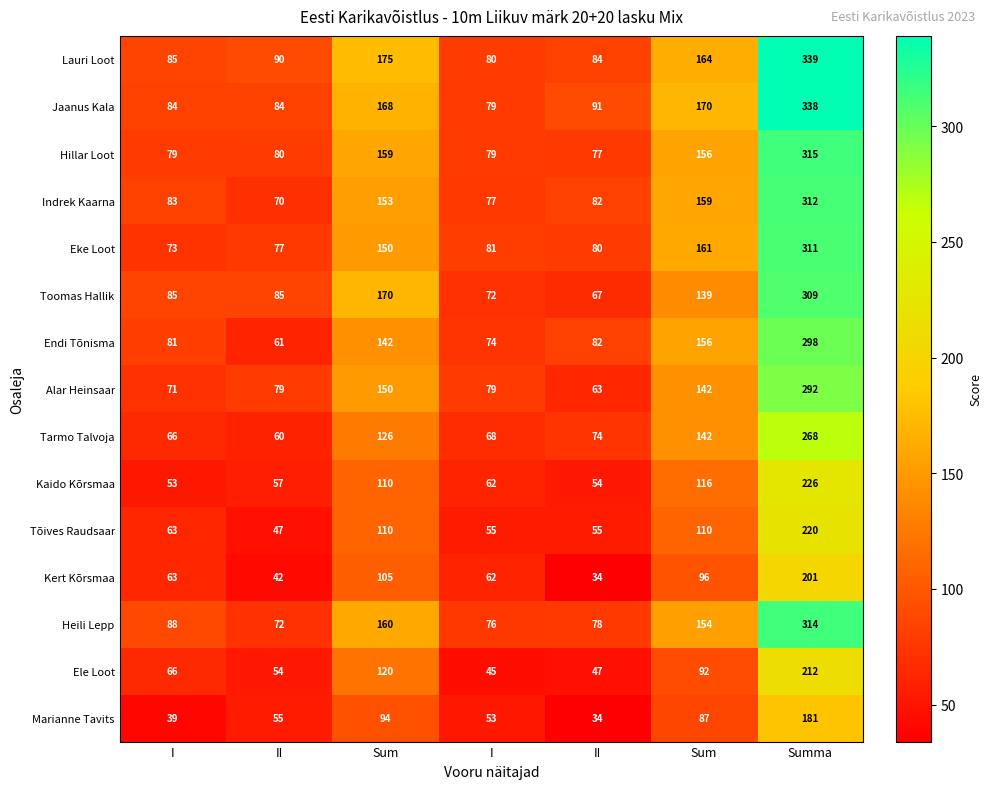

Which series has the widest spread of values?

Lauri Loot